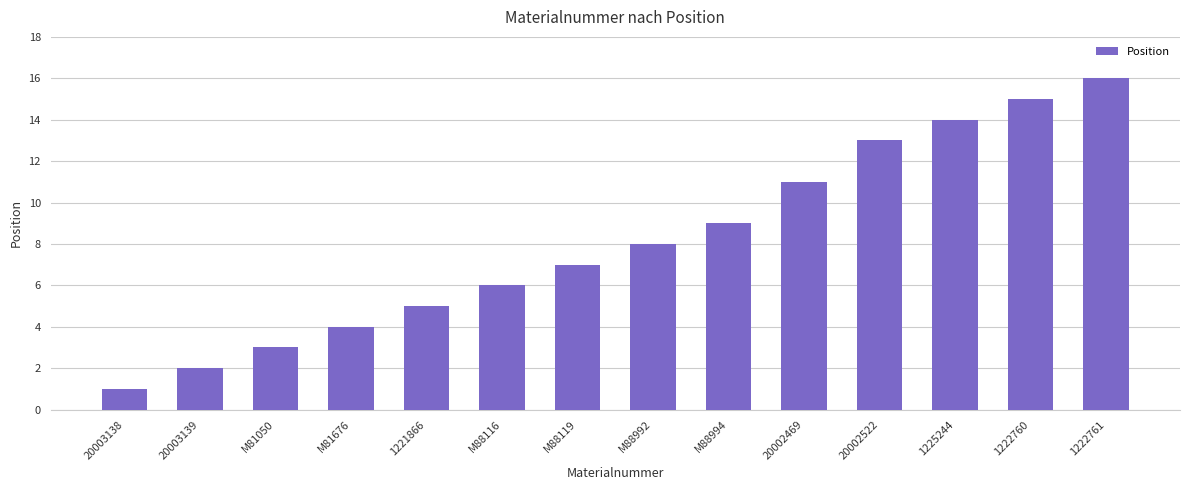

The chart shows a value of 2 at 1221866. True or false?

False